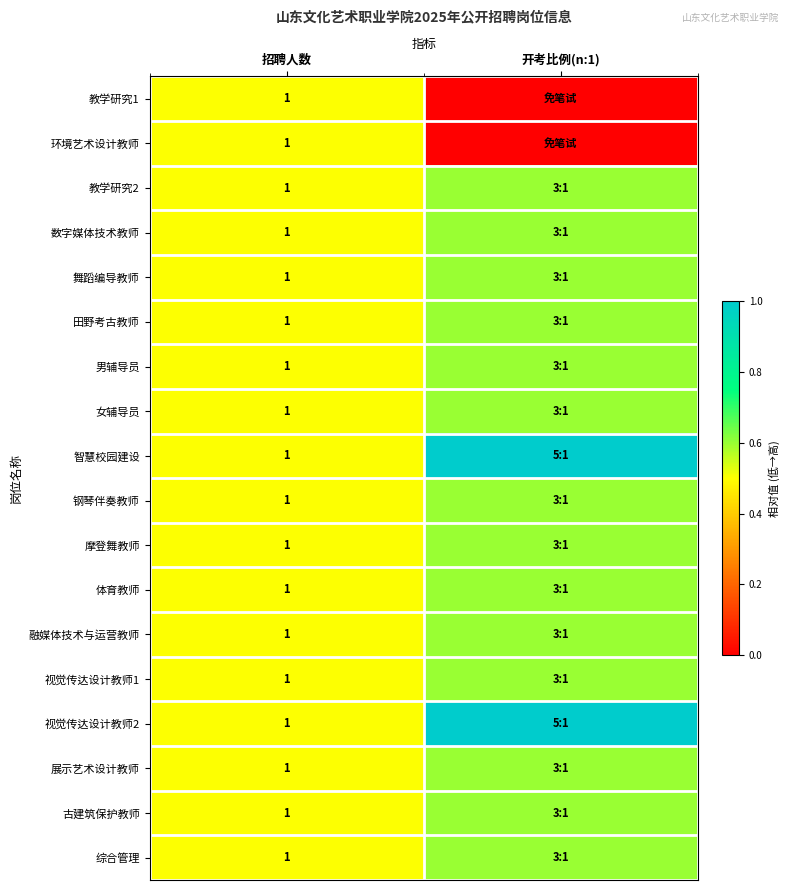

The 体育教师 series shows 1.0 at 招聘人数. True or false?

True